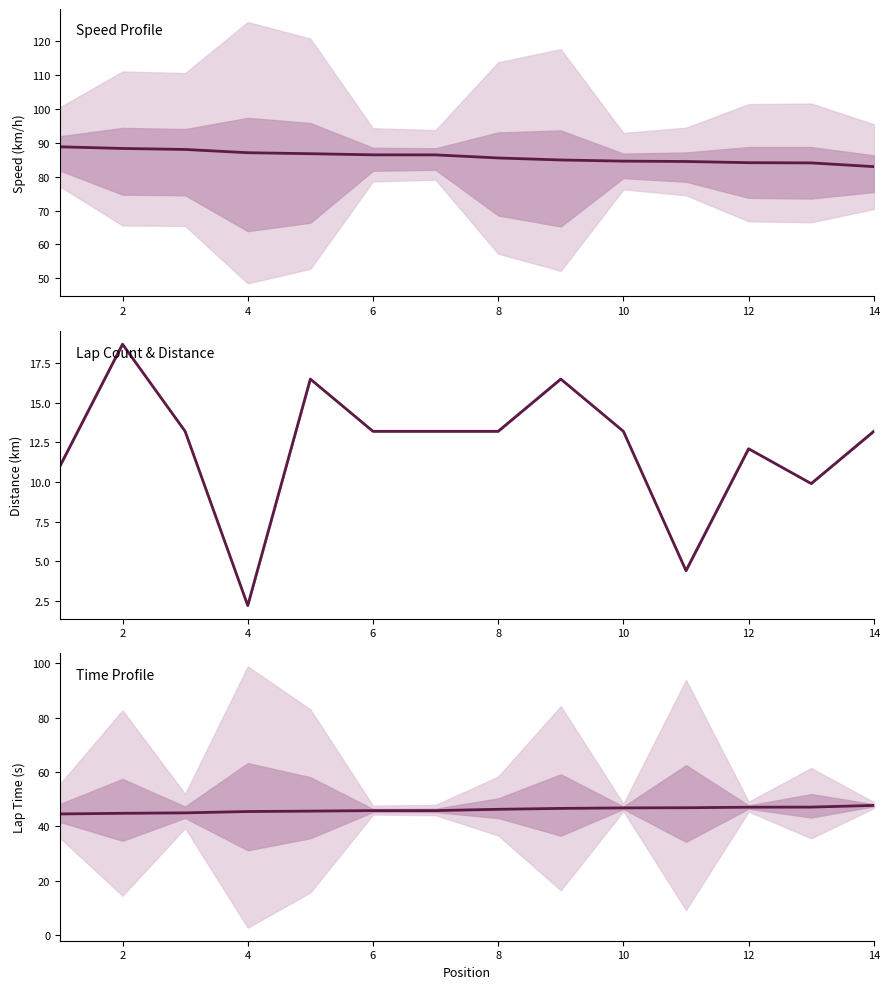

Reading right to left, extract all data points from this chart.

Best Speed: 83.0	84.1	84.2	84.5	84.6	85.0	85.6	86.5	86.5	86.8	87.1	88.1	88.4	88.8
Total Distance: 13.2	9.9	12.1	4.4	13.2	16.5	13.2	13.2	13.2	16.5	2.2	13.2	18.7	11.0
Best Lap time: 47.7	47.1	47.1	46.9	46.8	46.6	46.3	45.8	45.8	45.6	45.5	45.0	44.8	44.6